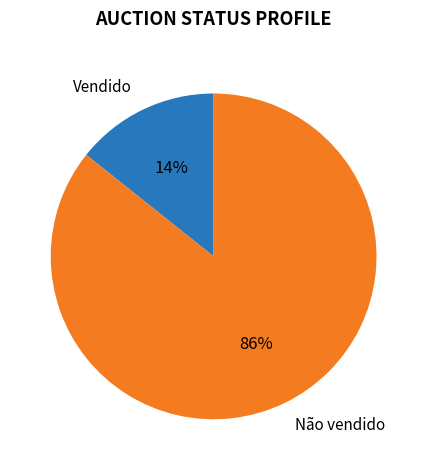

Does Não vendido represent more than half of the total?

Yes